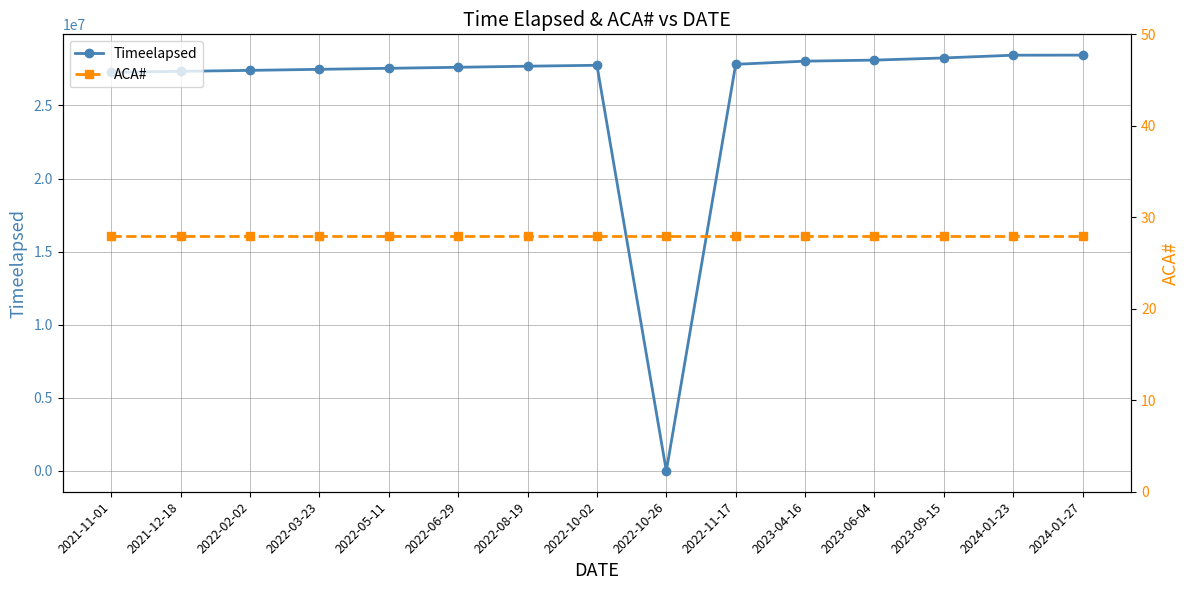

What position from the right is 2023-04-16?

5